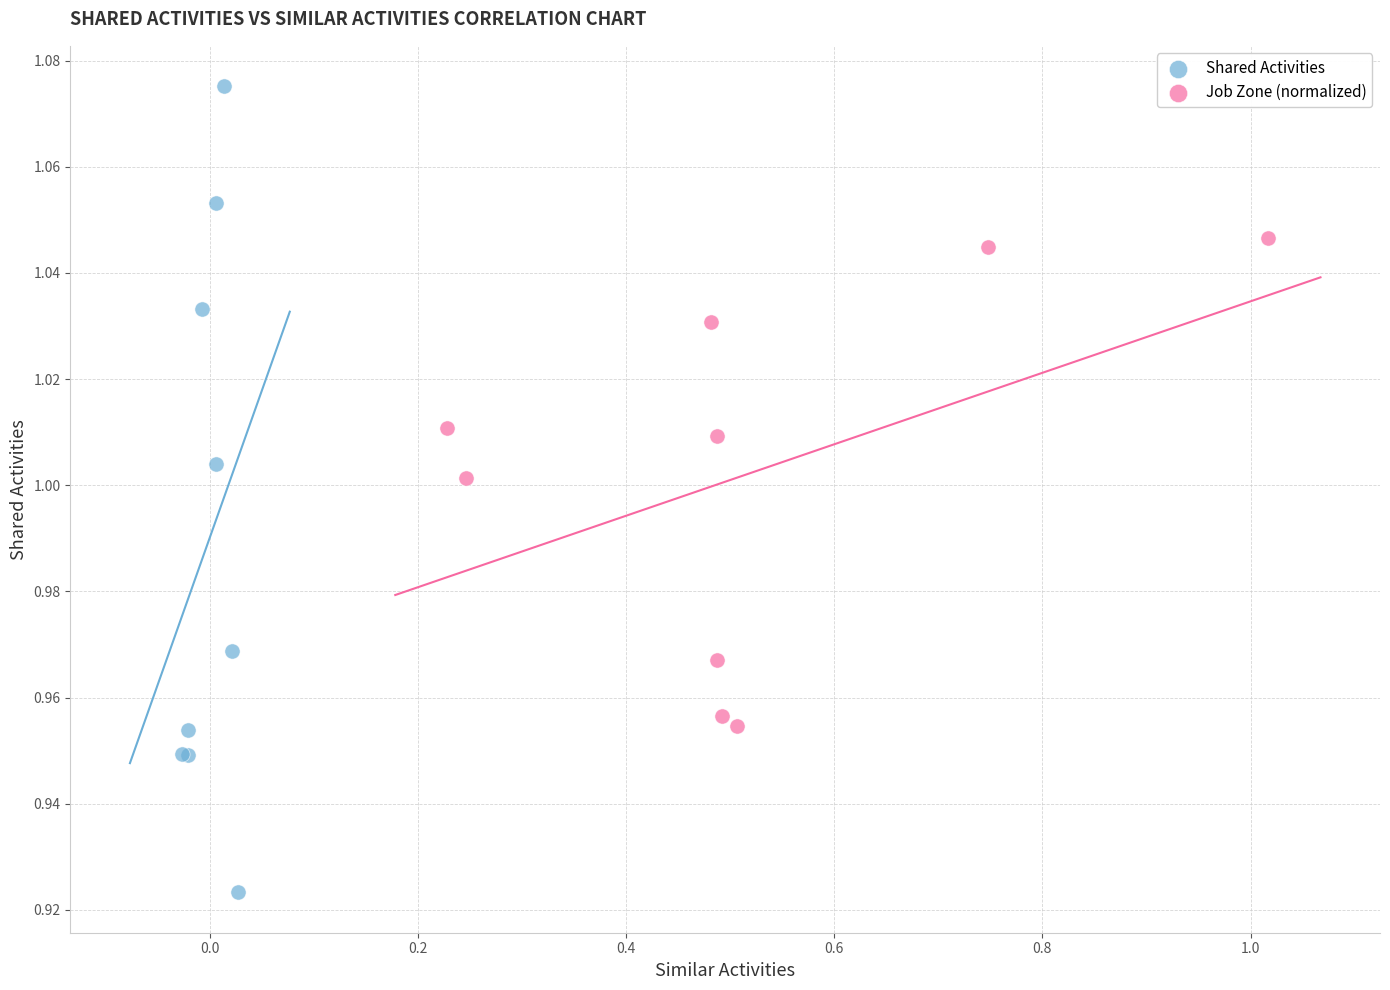

Which series has the largest Y range (max minus min)?

Shared Activities